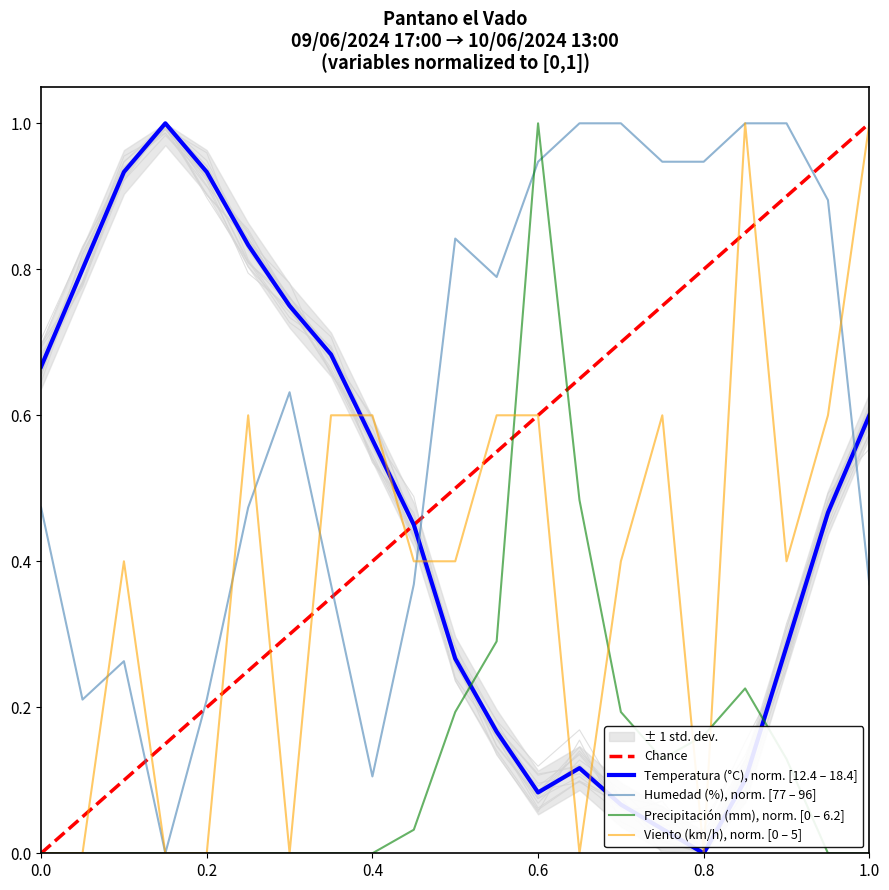

What is the difference between the highest and lowest values at 09/06 23:00?

0.7